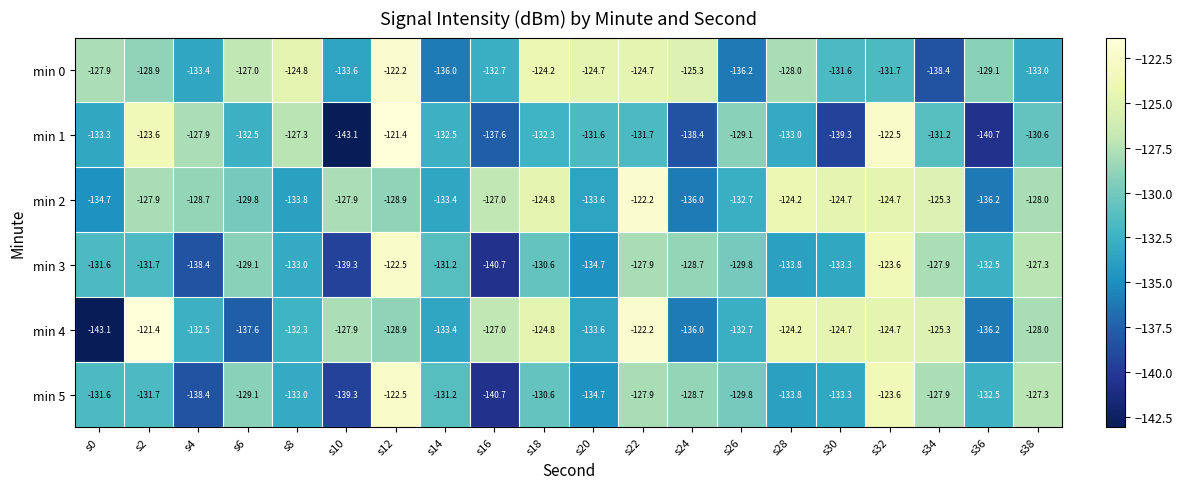

The value of min 0 at s38 is -40.3. True or false?

False